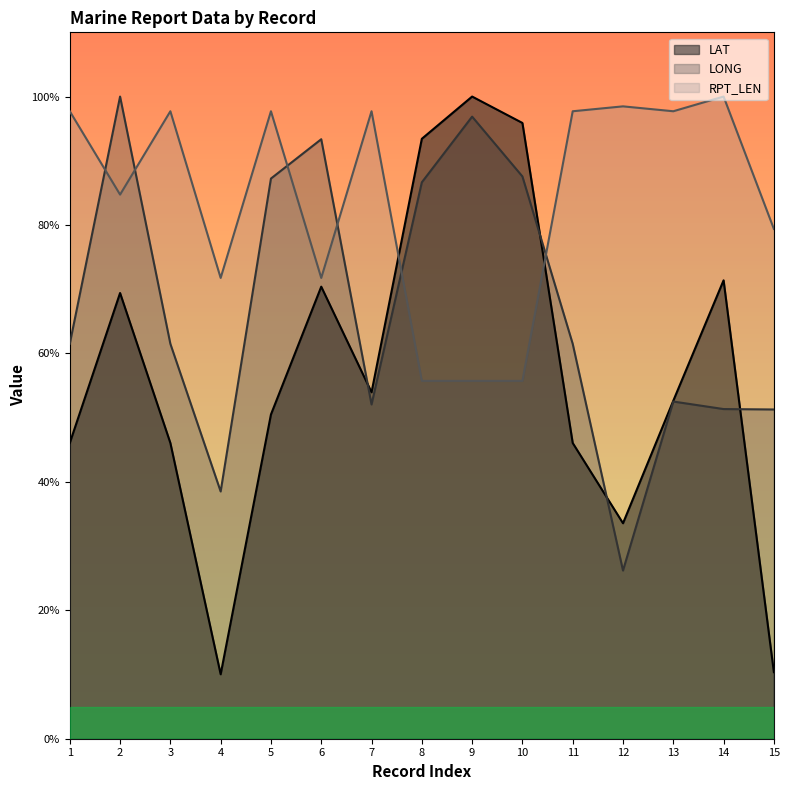

At which category does the chart reach its peak across all series?

9